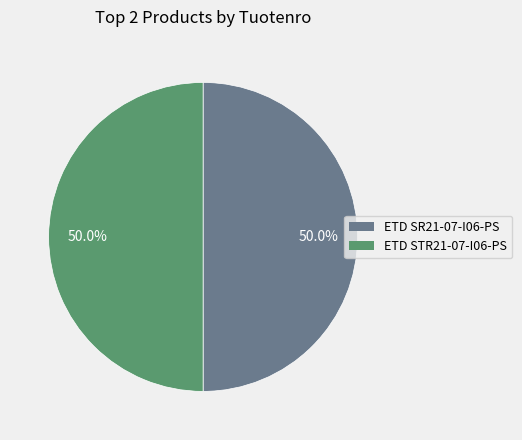

What is the ratio of the value at ETD SR21-07-I06-PS to the value at ETD STR21-07-I06-PS?

1.0